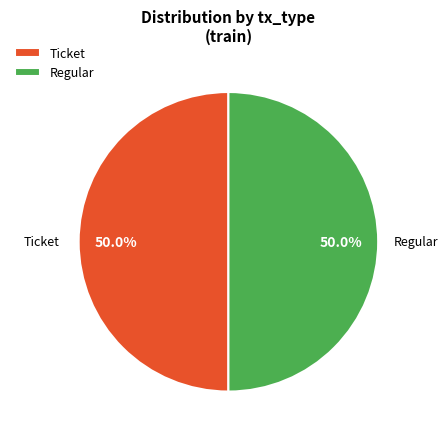

What is the ratio of the value at Ticket to the value at Regular?

1.0